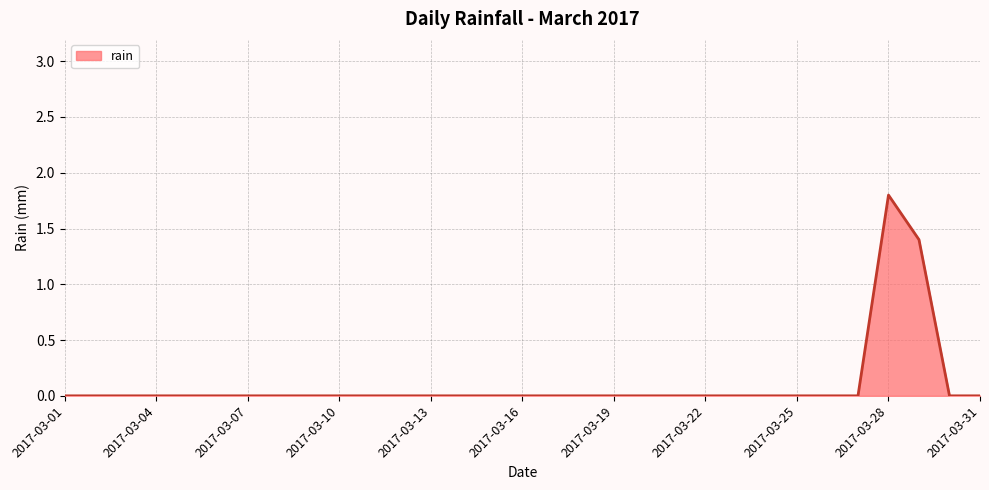

What is the greatest value displayed?

1.8